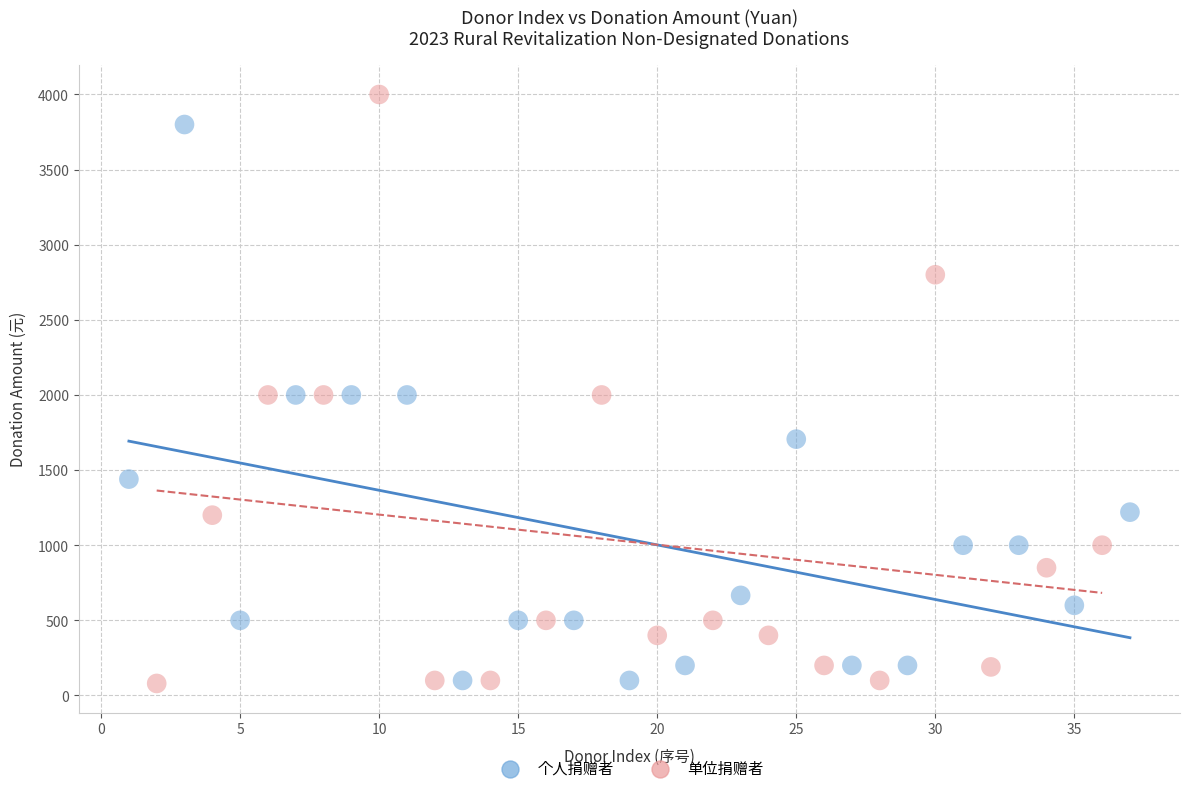

Which series has the largest Y range (max minus min)?

单位捐赠者